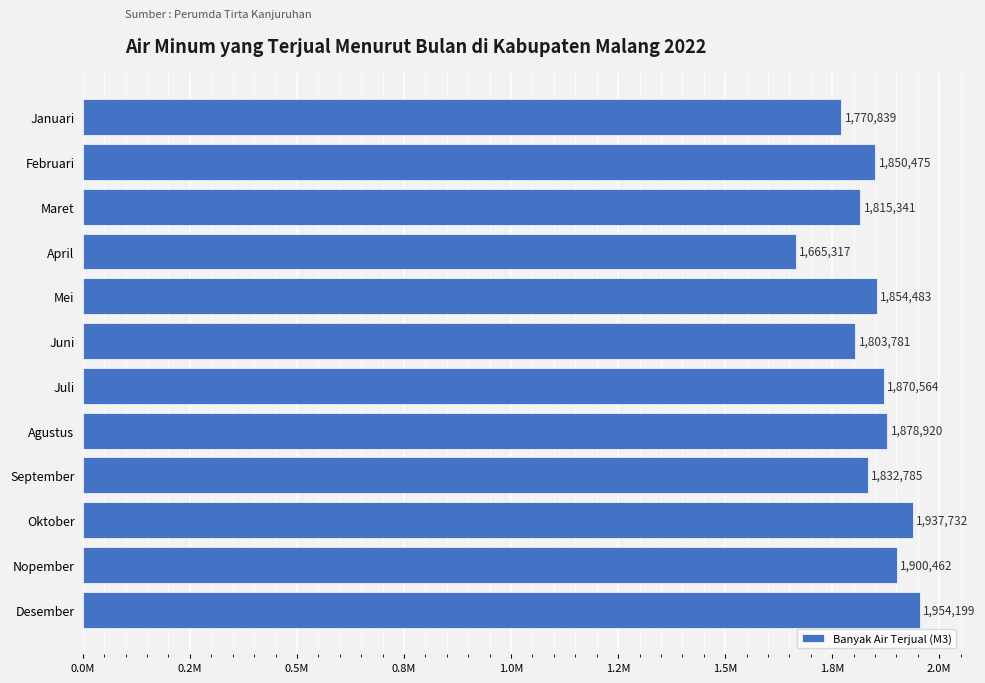

Rank the categories by value from highest to lowest.

Desember, Oktober, Nopember, Agustus, Juli, Mei, Februari, September, Maret, Juni, Januari, April